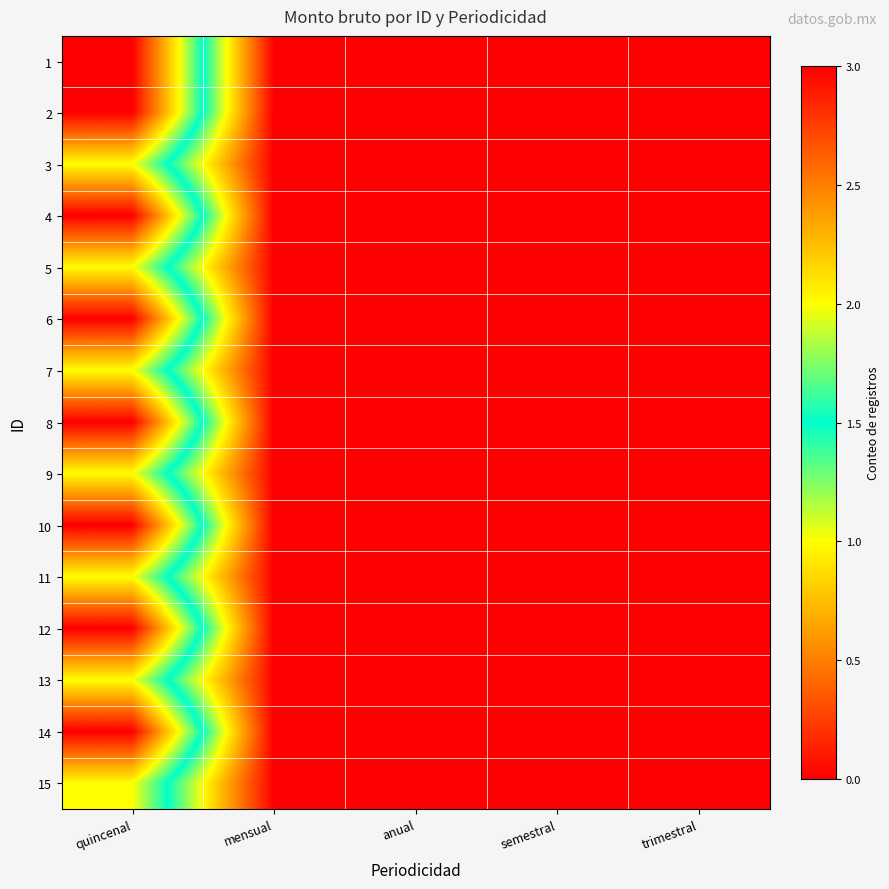

At trimestral, list the series in order from smallest to largest.

1, 2, 3, 4, 5, 6, 7, 8, 9, 10, 11, 12, 13, 14, 15